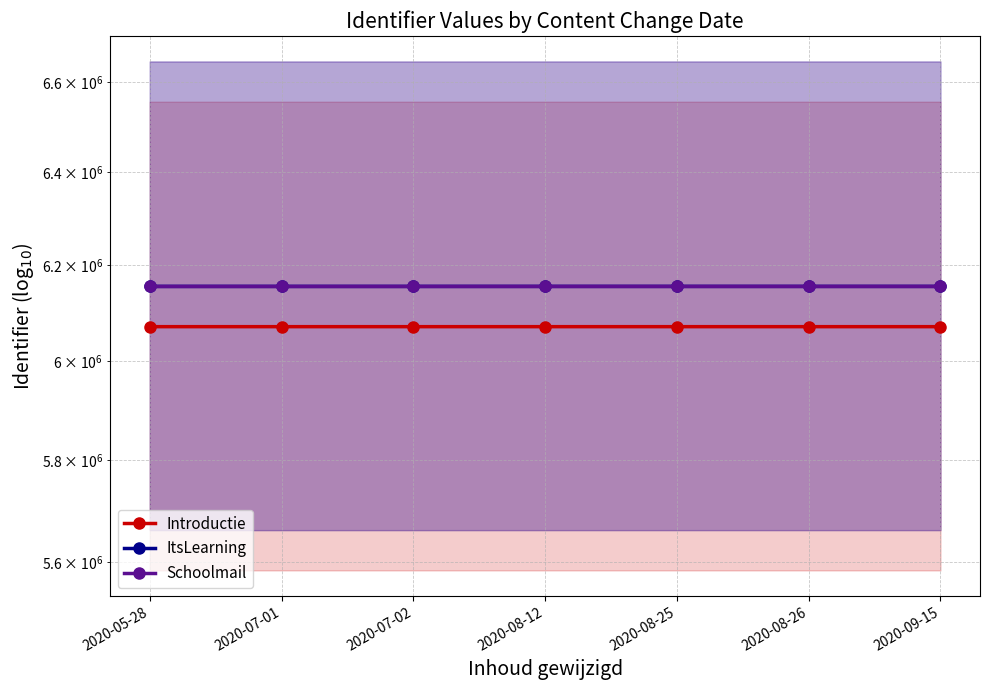

How many lines are shown in the chart?

3